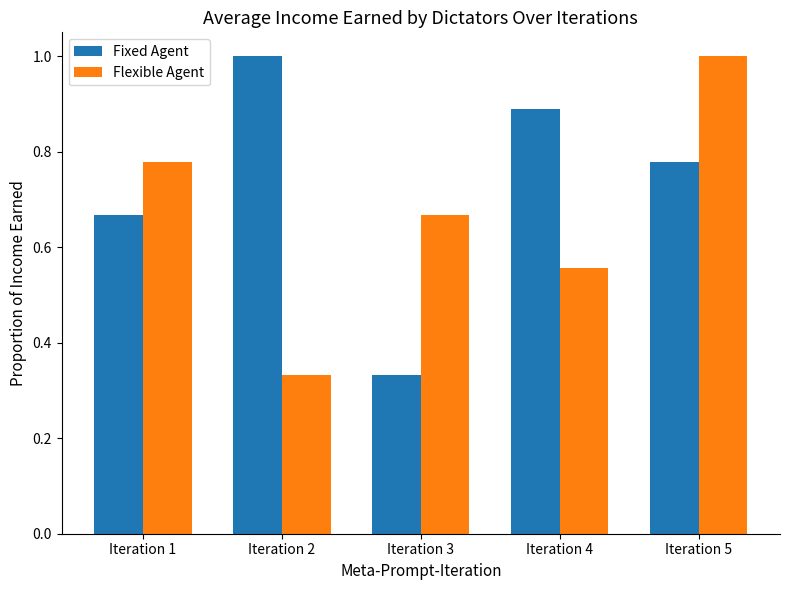

What is the sum of all Fixed Agent values?

3.7